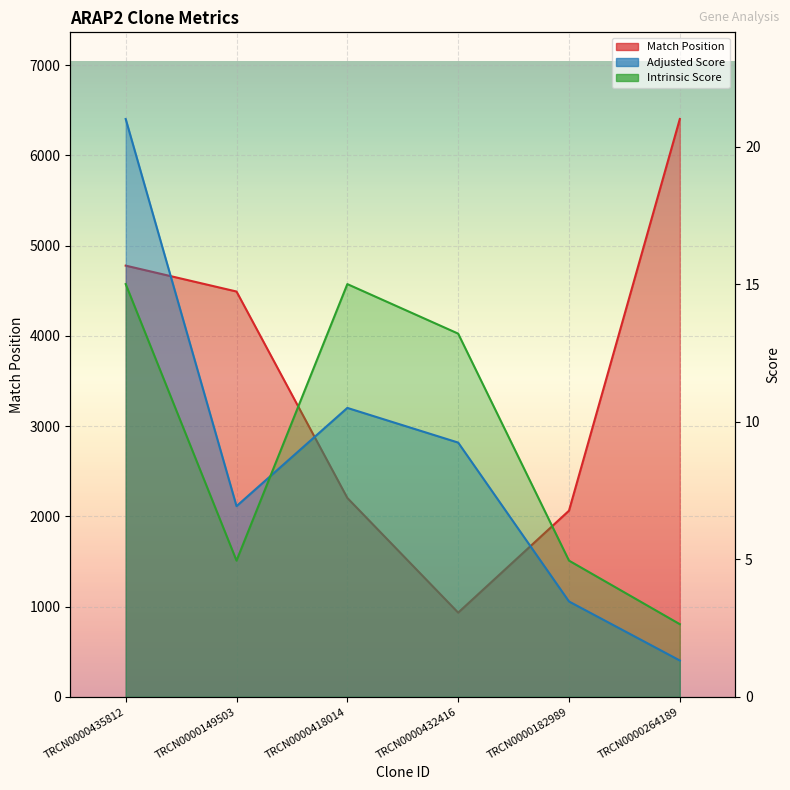

What is the difference between the maximum and minimum values in the Adjusted Score series?

19.7